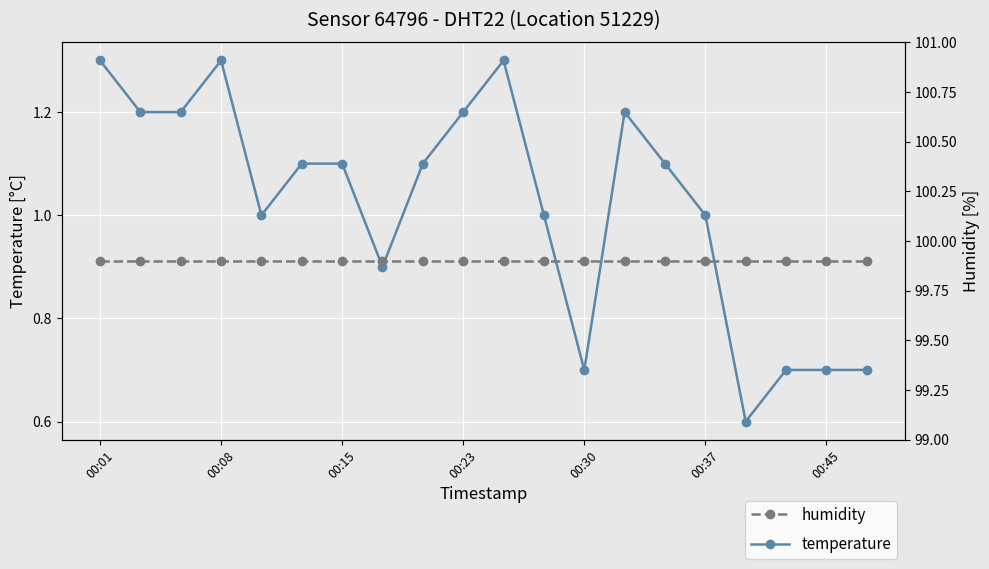

What is the approximate value of humidity at 7?

99.9